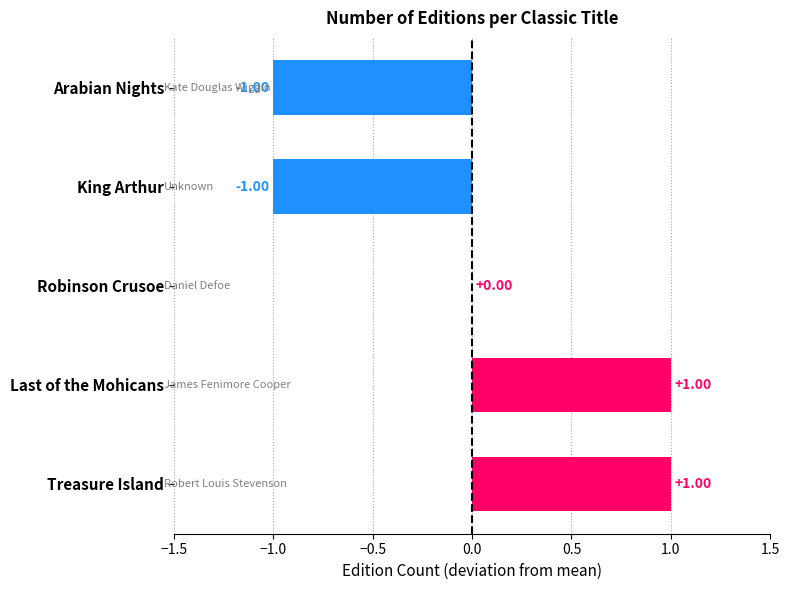

Where is the data nearest to the value 0?

Robinson Crusoe